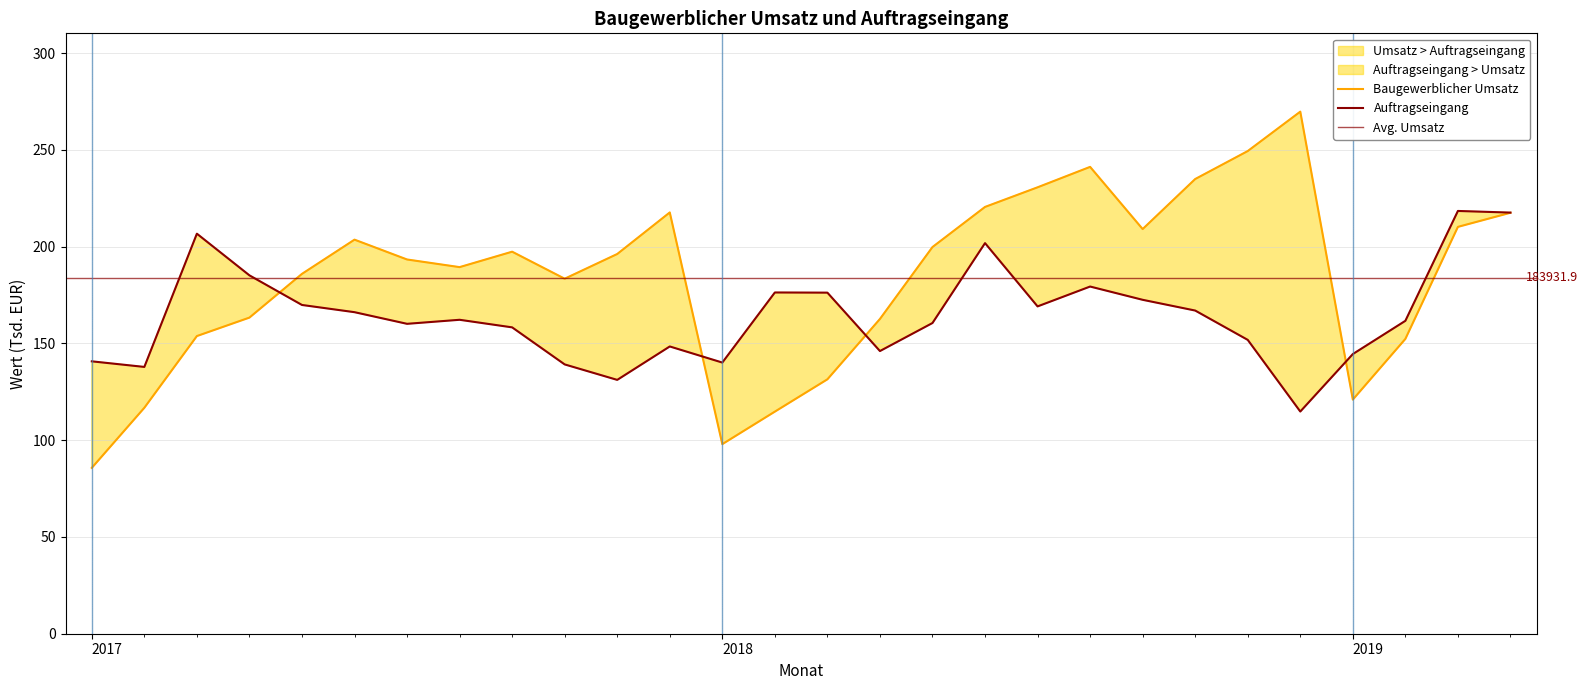

How many times do Baugewerblicher Umsatz and Auftragseingang cross each other?

4